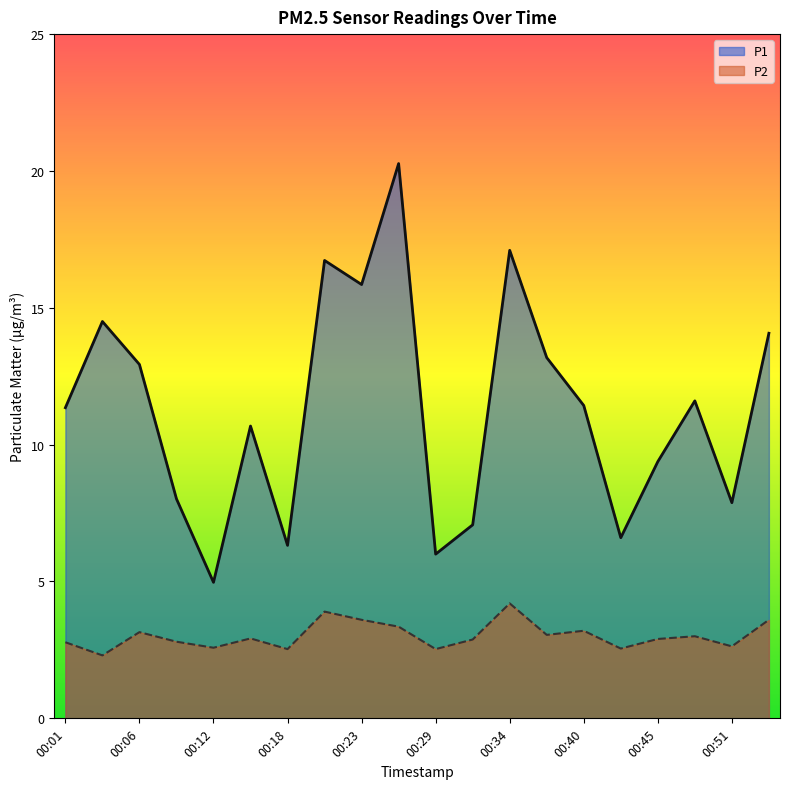

How many data points in P1 are less than 11?

9